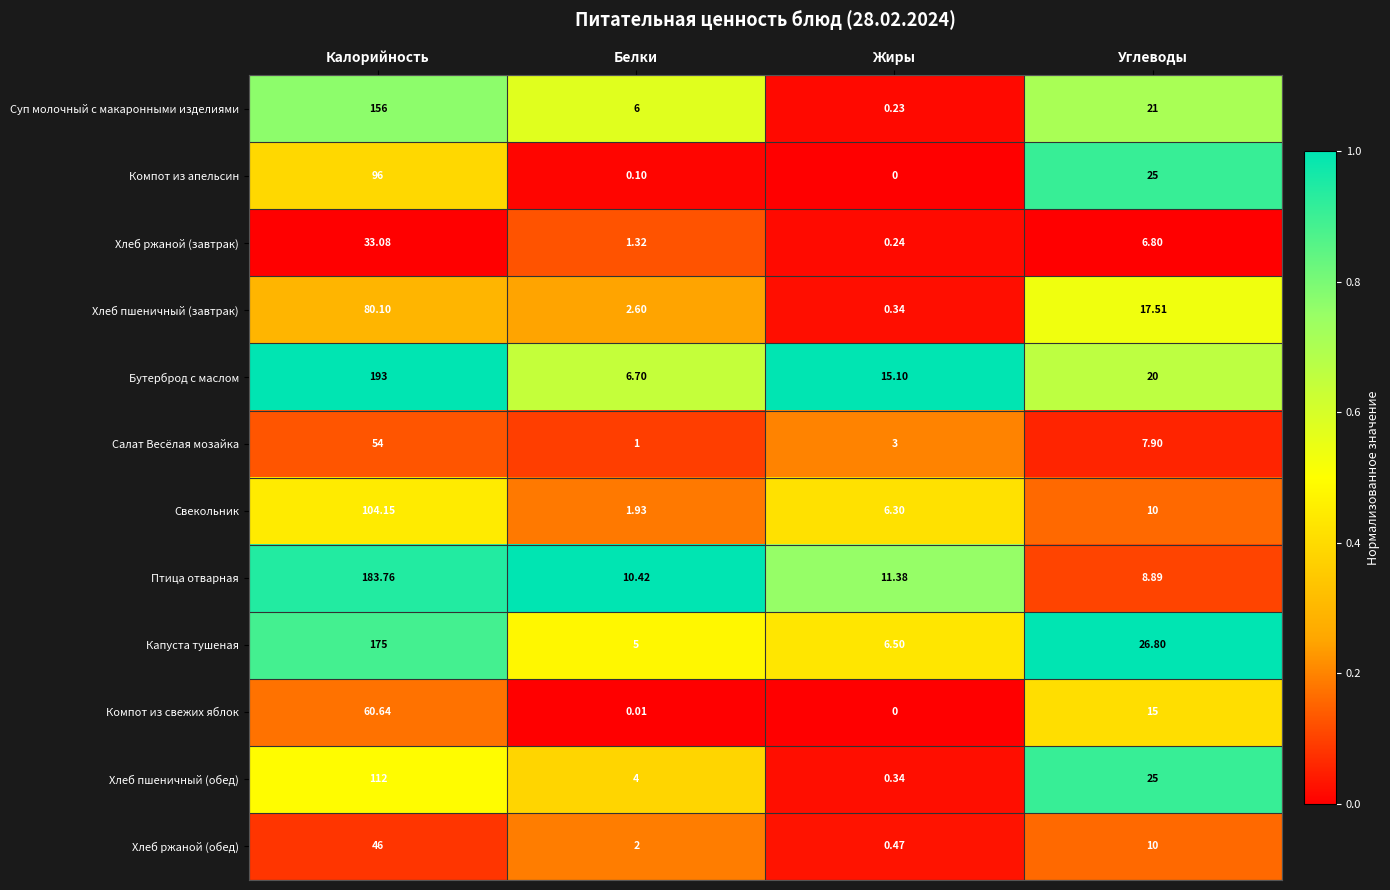

At which label does Свекольник first exceed 10?

Калорийность